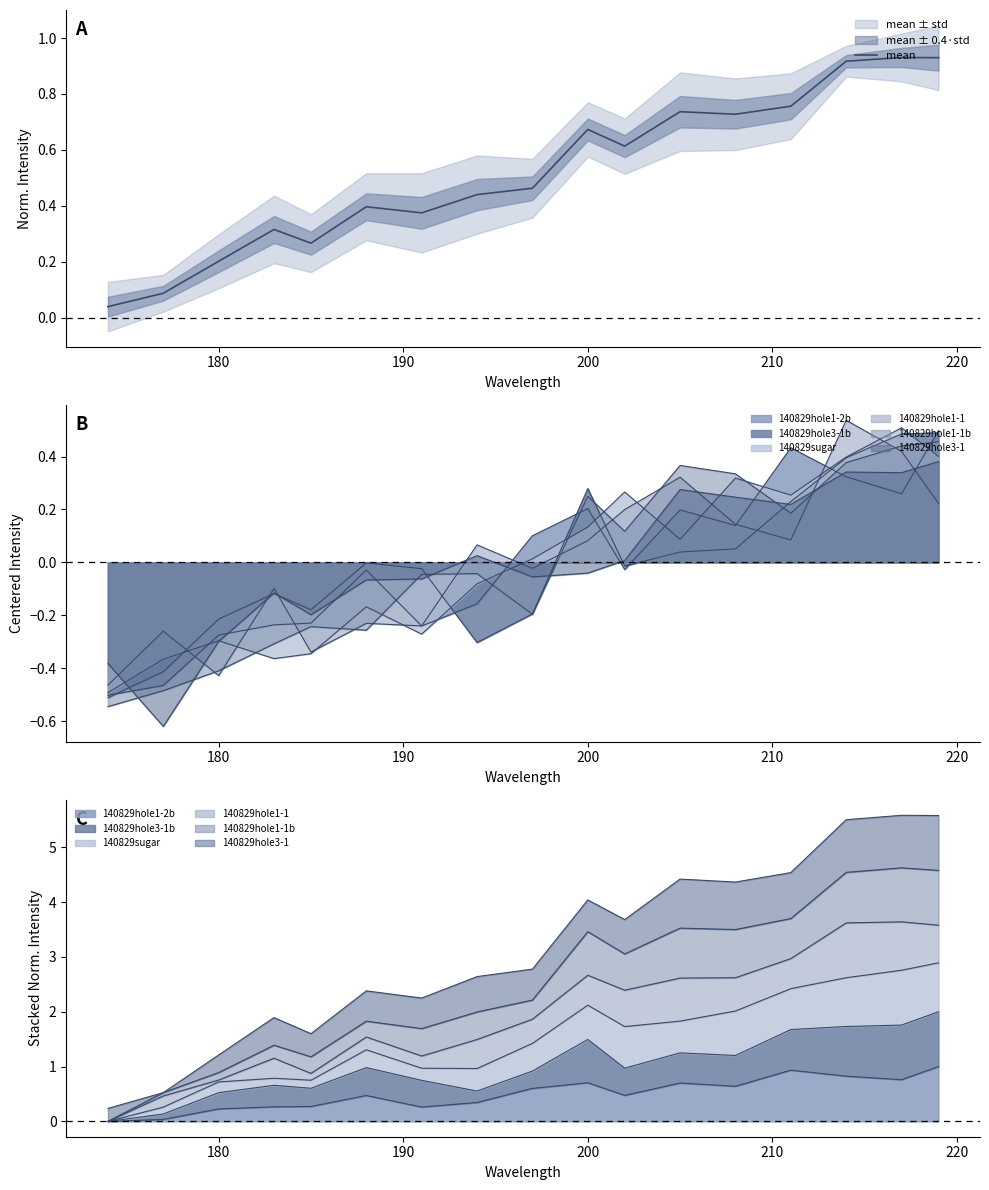

True or false: the data shows 0.4 at 200.

False